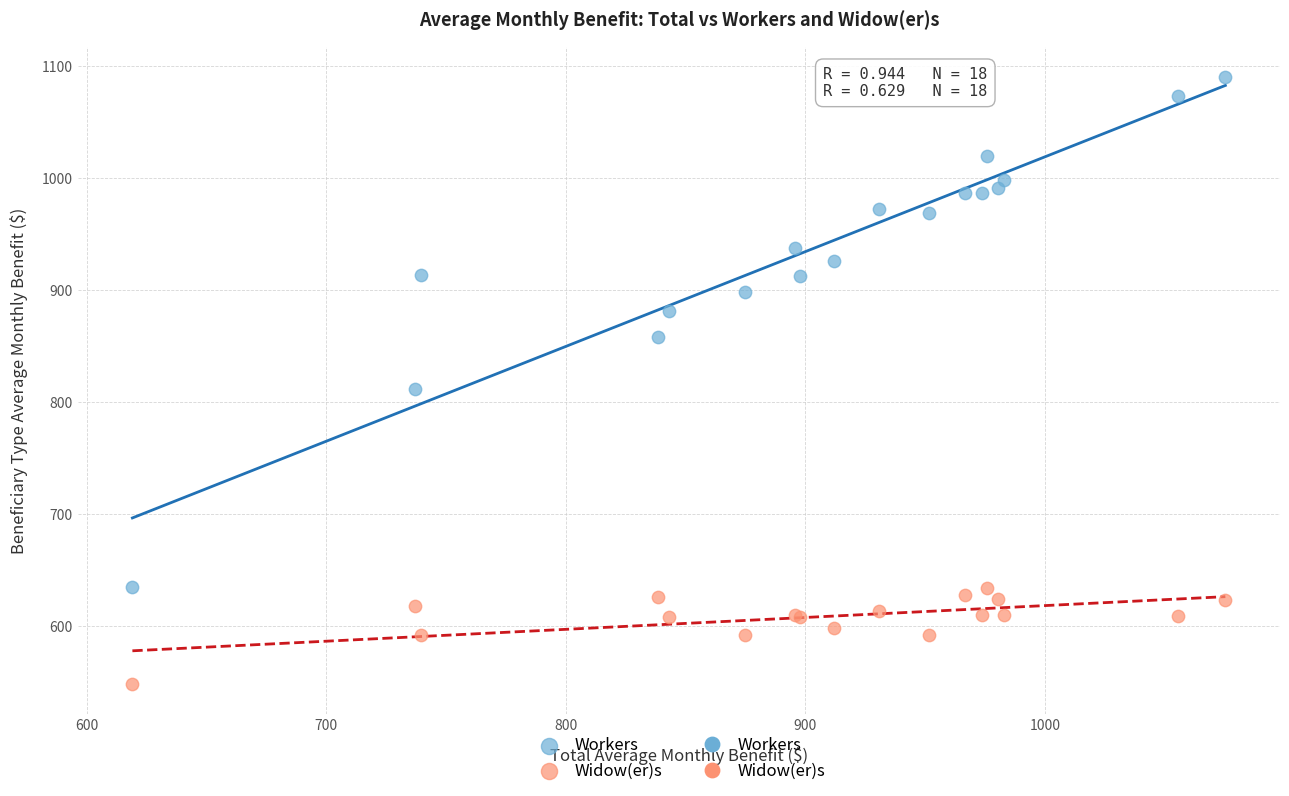

Which series contains the lowest Y value?

Widow(er)s